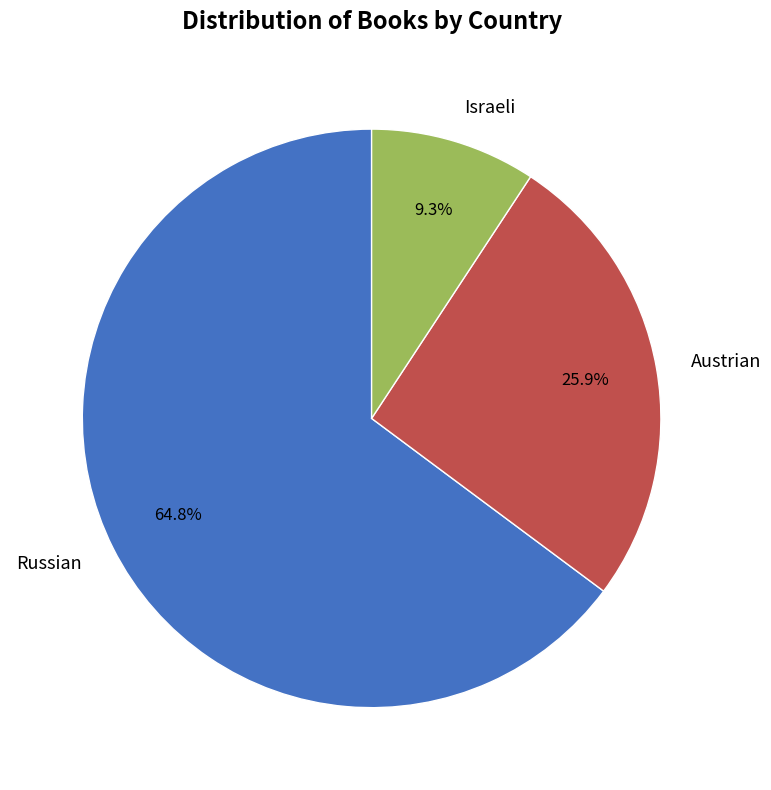

To the nearest percent, what portion does Austrian represent?

26%